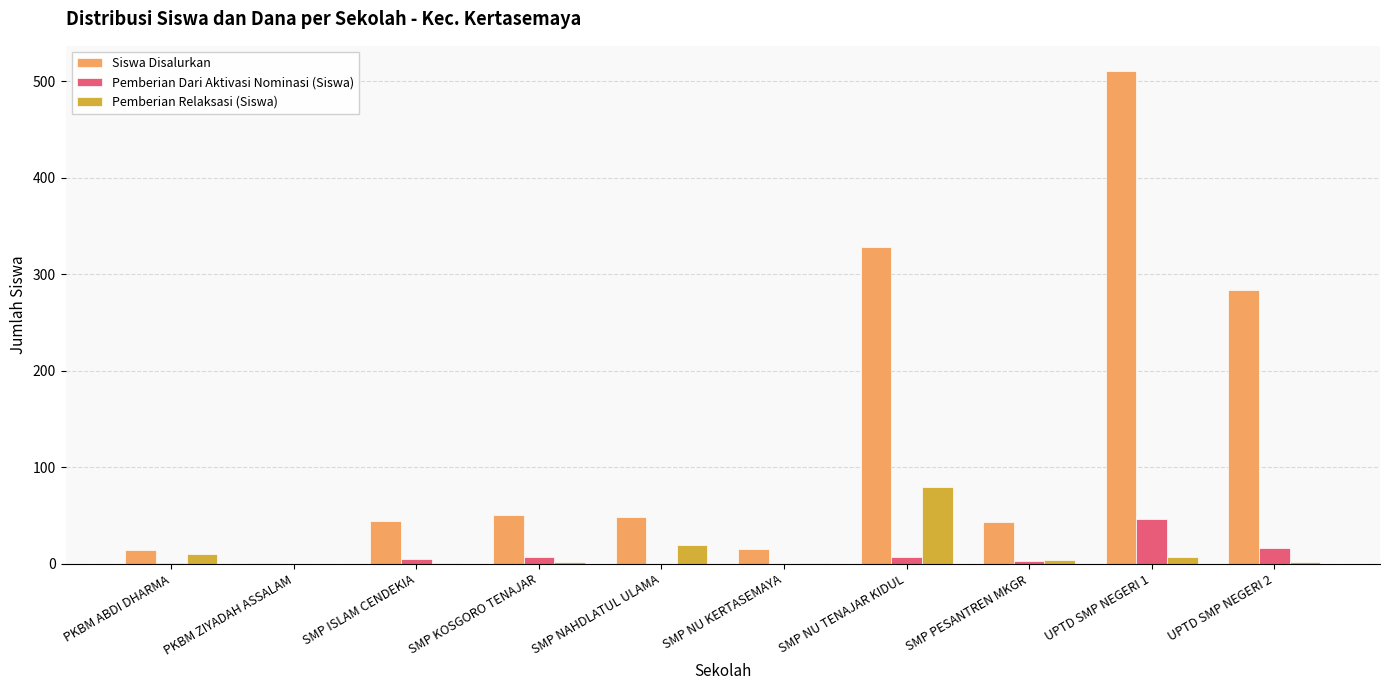

Between PKBM ZIYADAH ASSALAM and UPTD SMP NEGERI 2, which series saw the biggest shift?

Siswa Disalurkan